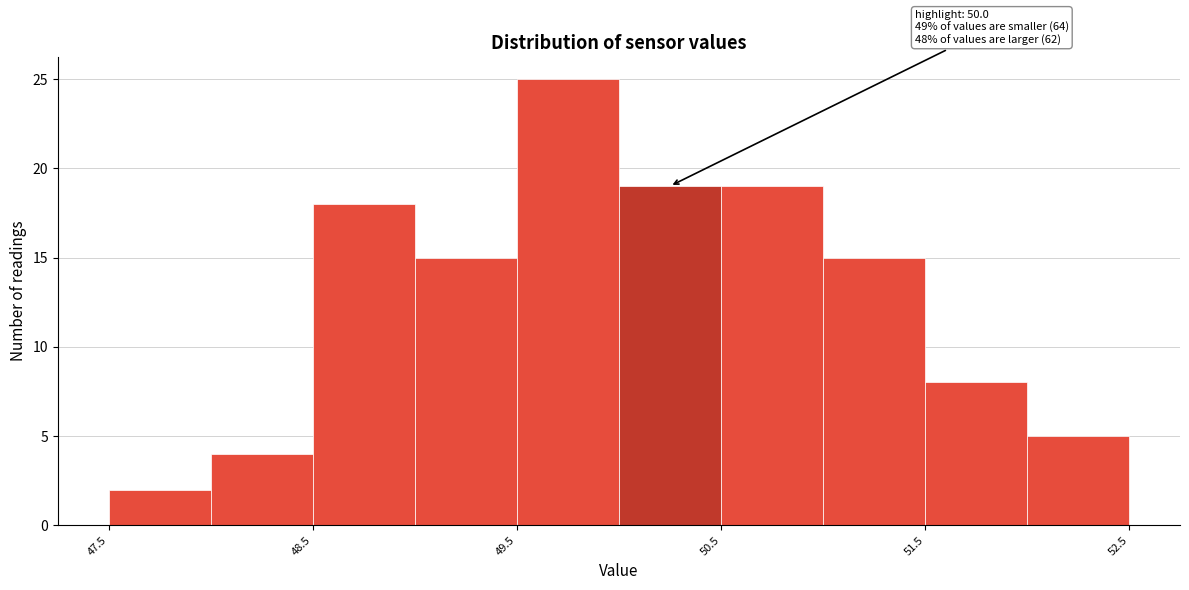

Which range on the x-axis has the tallest bar?

49.5 to 50.0